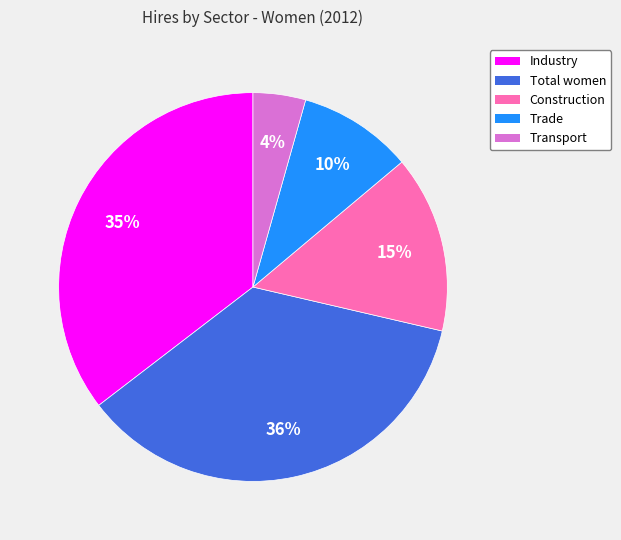

Approximately how many times larger is the value at Construction compared to Industry?

0.4